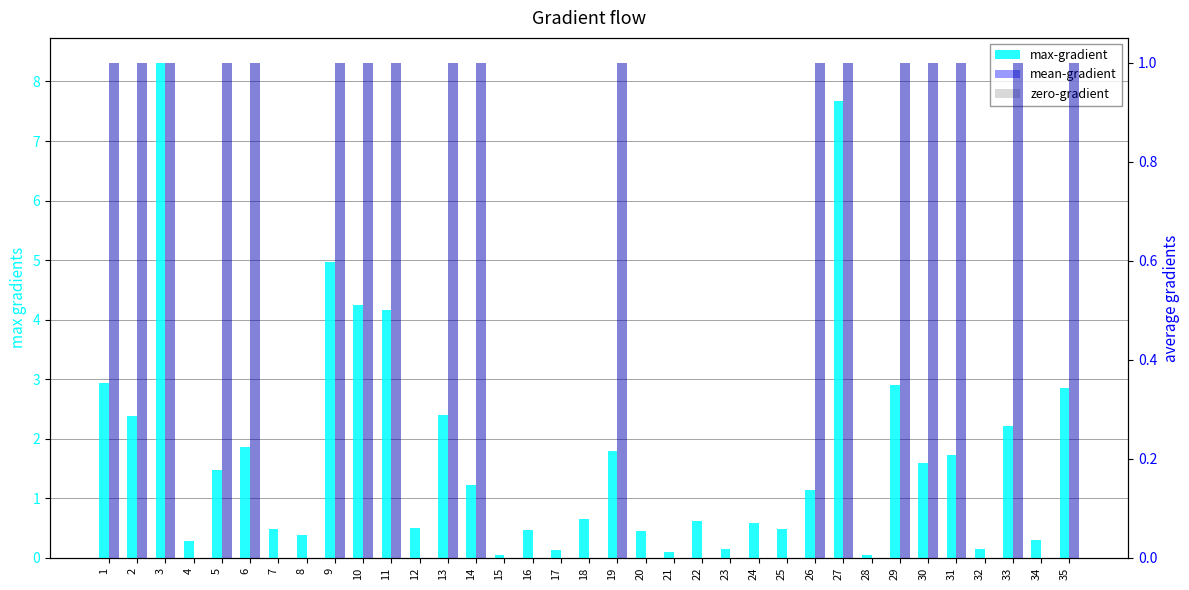

What is the difference between the maximum and minimum values in the mean-gradient series?

1.0